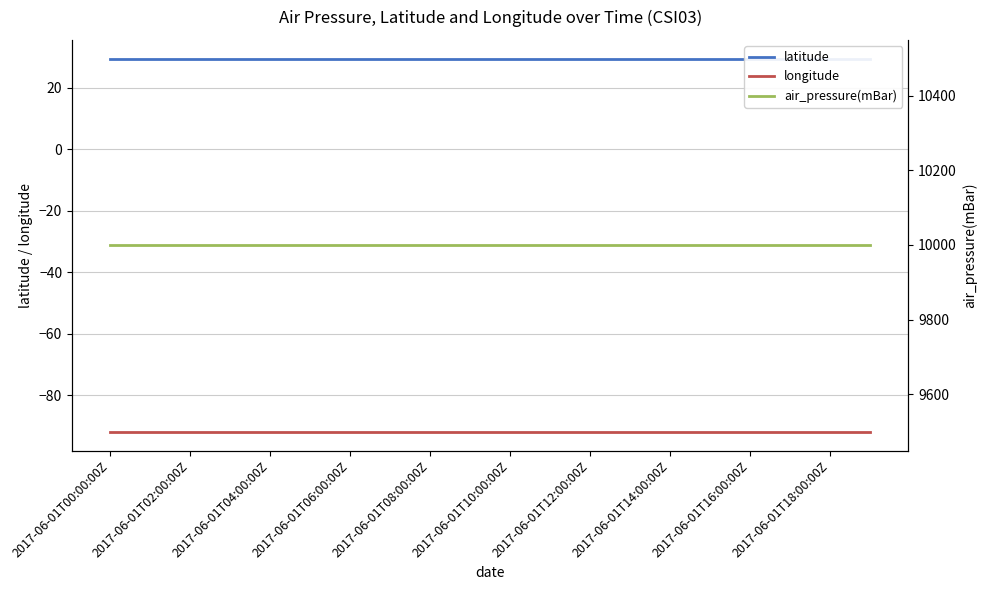

Does the chart have visible grid lines?

Yes